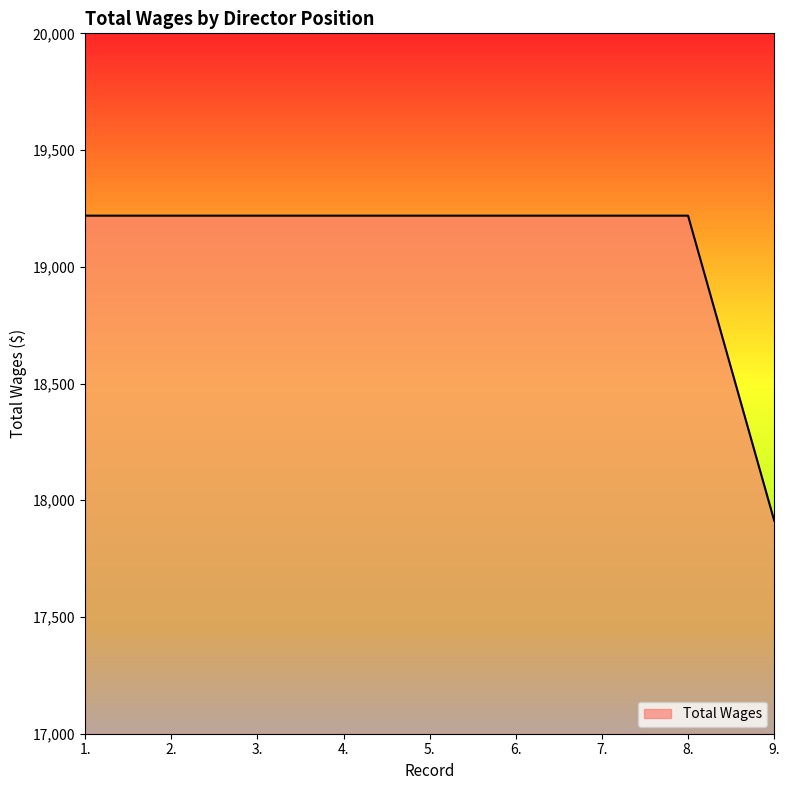

Reading left to right, list all the values displayed in this chart.

19219	19219	19219	19219	19219	19219	19219	19219	17913